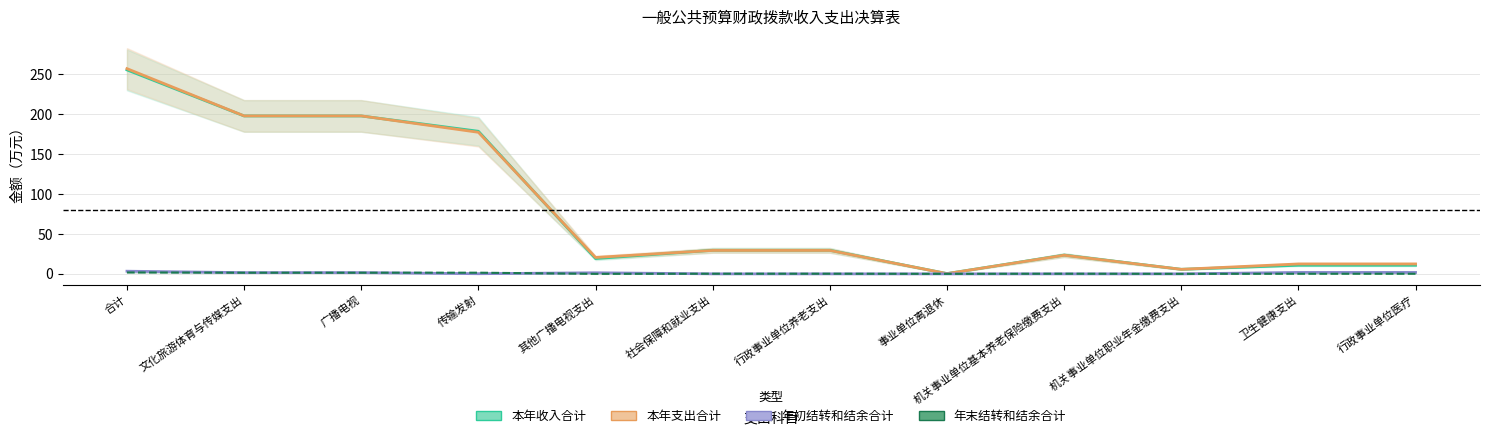

Reading left to right, what are all the values shown in this chart?

本年收入合计: 合计=255.6	文化旅游体育与传媒支出=197.9	广播电视=197.9	传输发射=178.7	其他广播电视支出=19.2	社会保障和就业支出=29.5	行政事业单位养老支出=29.5	事业单位离退休=0.3	机关事业单位基本养老保险缴费支出=23.5	机关事业单位职业年金缴费支出=5.7	卫生健康支出=10.8	行政事业单位医疗=10.8
本年支出合计: 合计=257.2	文化旅游体育与传媒支出=197.9	广播电视=197.9	传输发射=177.4	其他广播电视支出=20.6	社会保障和就业支出=29.4	行政事业单位养老支出=29.4	事业单位离退休=0.3	机关事业单位基本养老保险缴费支出=23.3	机关事业单位职业年金缴费支出=5.7	卫生健康支出=12.4	行政事业单位医疗=12.4
年初结转和结余合计: 合计=3.3	文化旅游体育与传媒支出=1.5	广播电视=1.5	传输发射=0.2	其他广播电视支出=1.4	社会保障和就业支出=0.0	行政事业单位养老支出=0.0	事业单位离退休=0.0	机关事业单位基本养老保险缴费支出=0.0	机关事业单位职业年金缴费支出=0.0	卫生健康支出=1.8	行政事业单位医疗=1.8
年末结转和结余合计: 合计=1.8	文化旅游体育与传媒支出=1.4	广播电视=1.4	传输发射=1.4	其他广播电视支出=0.0	社会保障和就业支出=0.2	行政事业单位养老支出=0.2	事业单位离退休=0.0	机关事业单位基本养老保险缴费支出=0.2	机关事业单位职业年金缴费支出=0.0	卫生健康支出=0.1	行政事业单位医疗=0.1